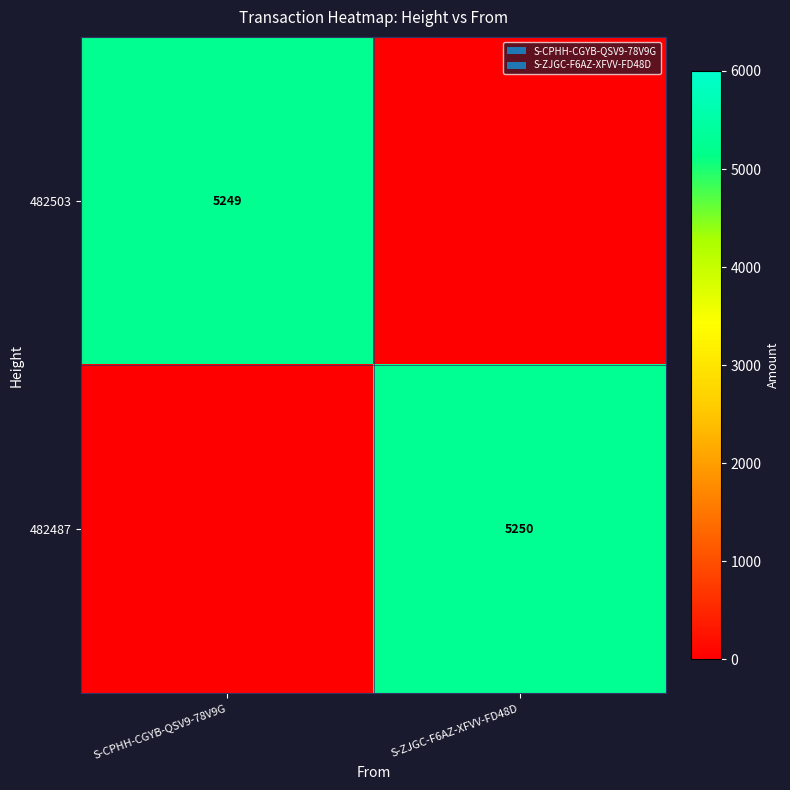

Is the value of 482487 at S-ZJGC-F6AZ-XFVV-FD48D greater than the value of 482503 at S-CPHH-CGYB-QSV9-78V9G?

Yes